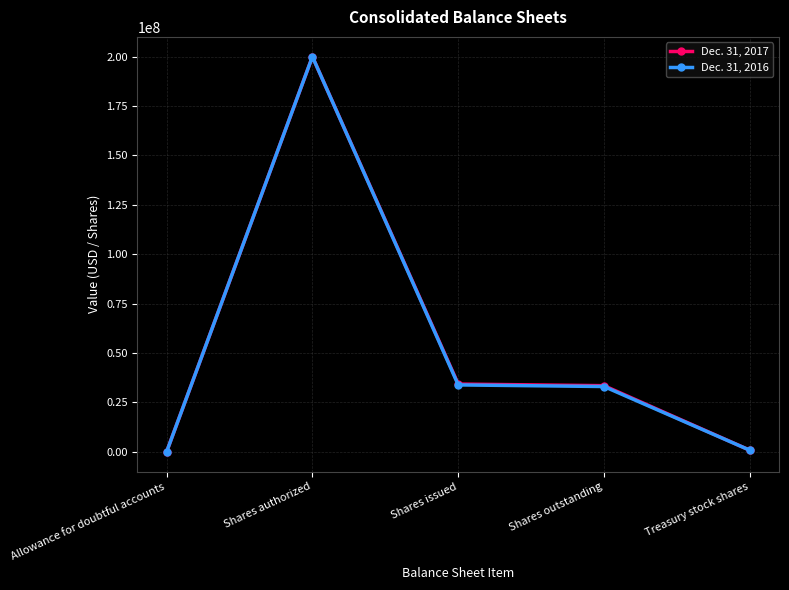

Where is the first local maximum for Dec. 31, 2016?

Shares authorized